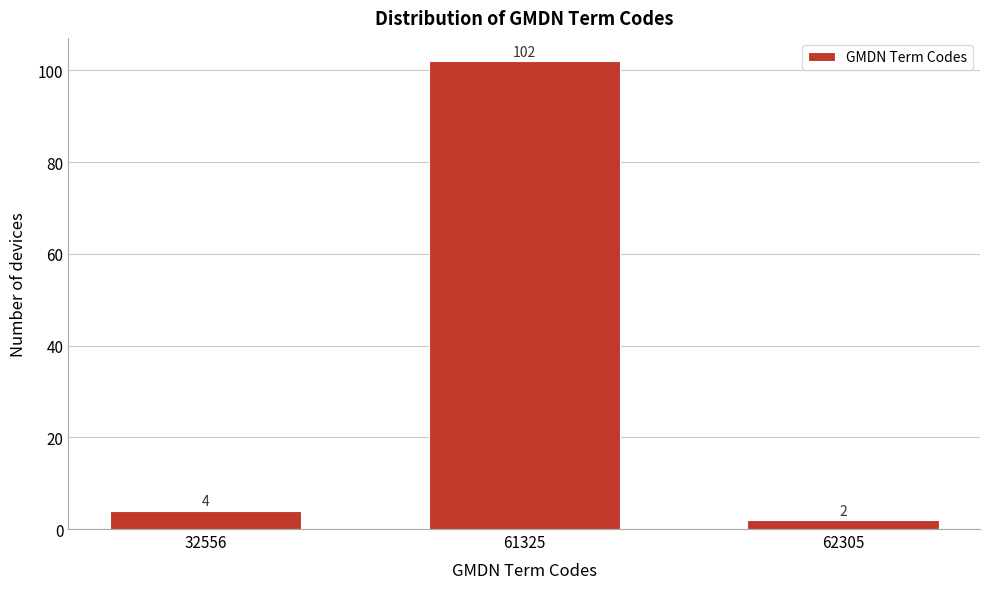

Reading left to right, list all the values displayed in this chart.

4	102	2